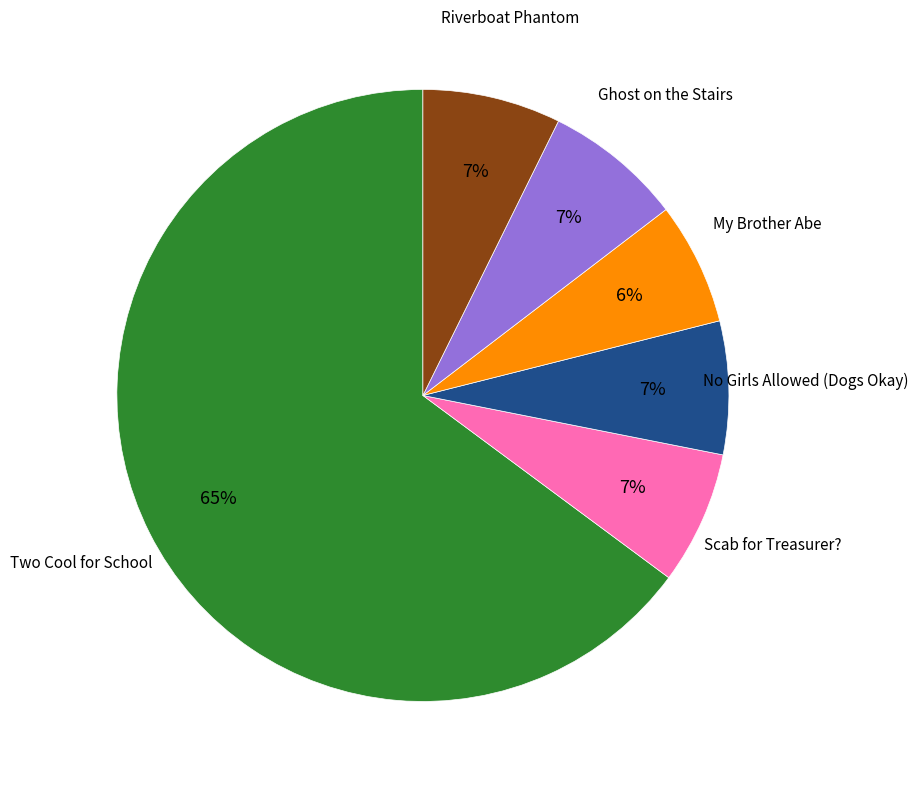

To the nearest percent, what is the average slice percentage?

17%